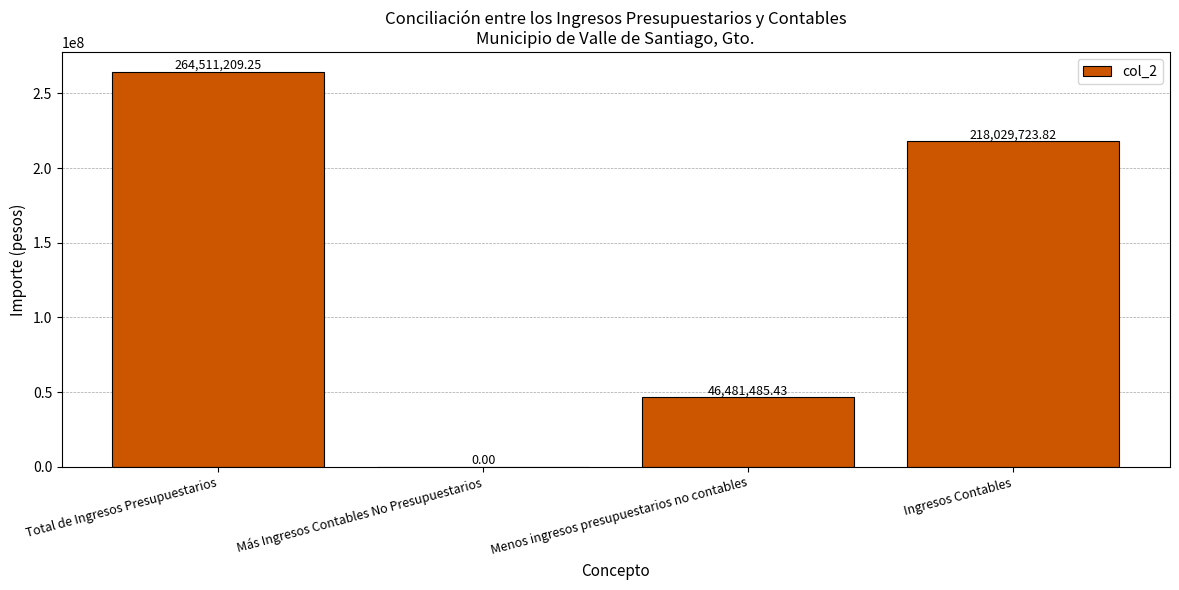

How many positive values are there?

3